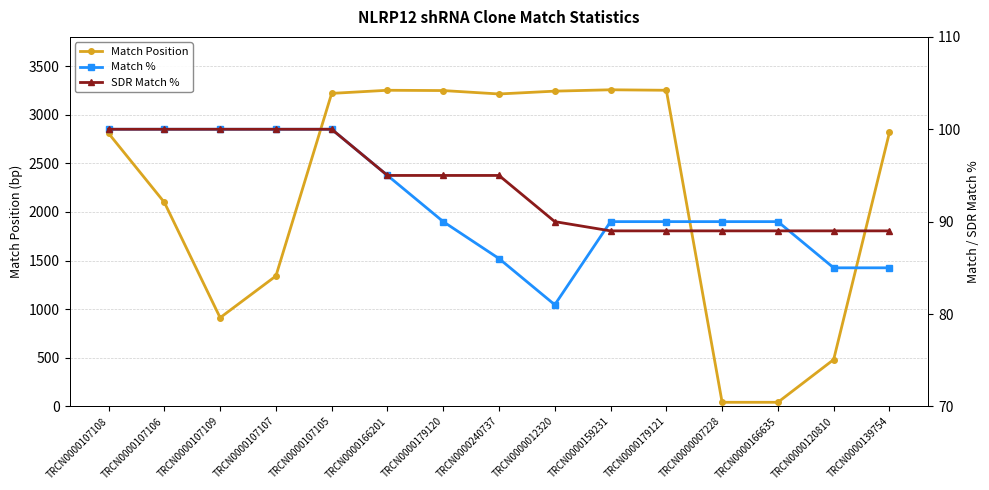

Rank the series by their maximum value, from highest to lowest.

Match Position, Match %, SDR Match %